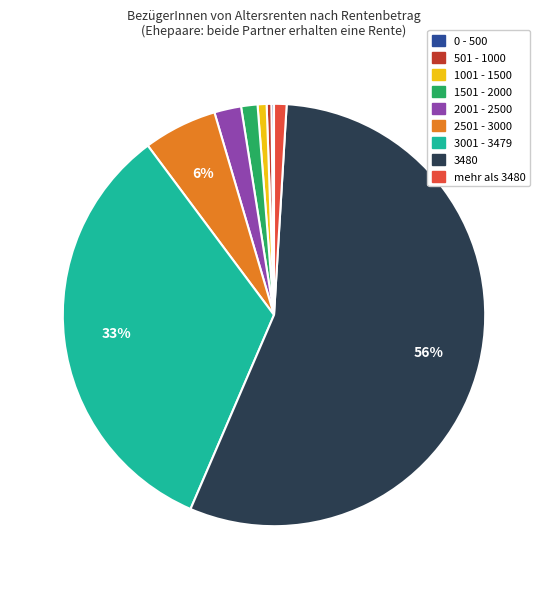

Combined, do mehr als 3480 and 3480 account for over 50%?

Yes